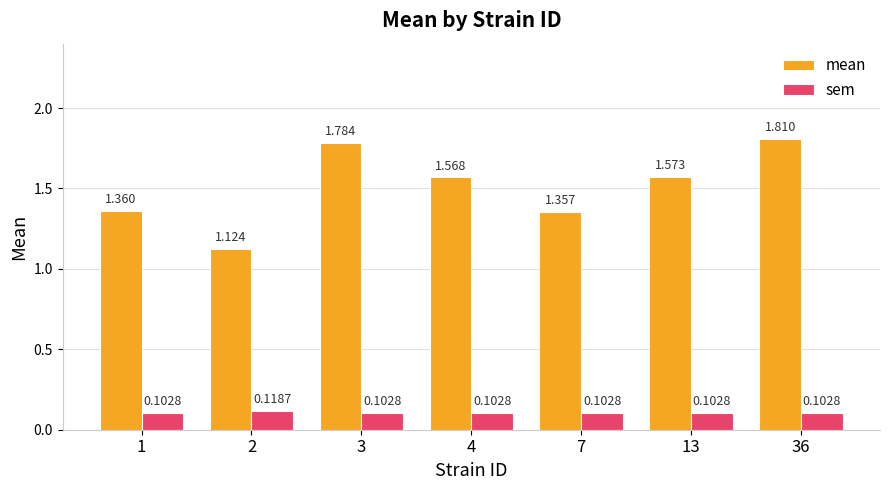

Rank the series at 4 from lowest to highest value.

sem, mean